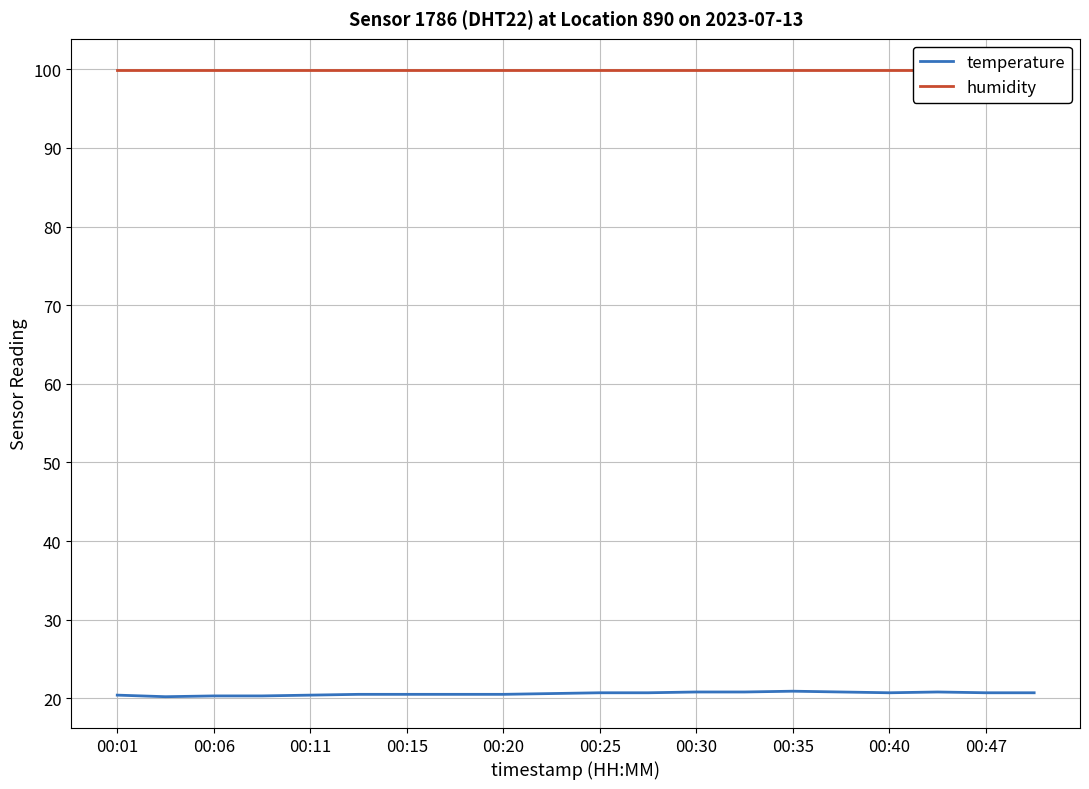

What is the average value of the temperature series?

20.6